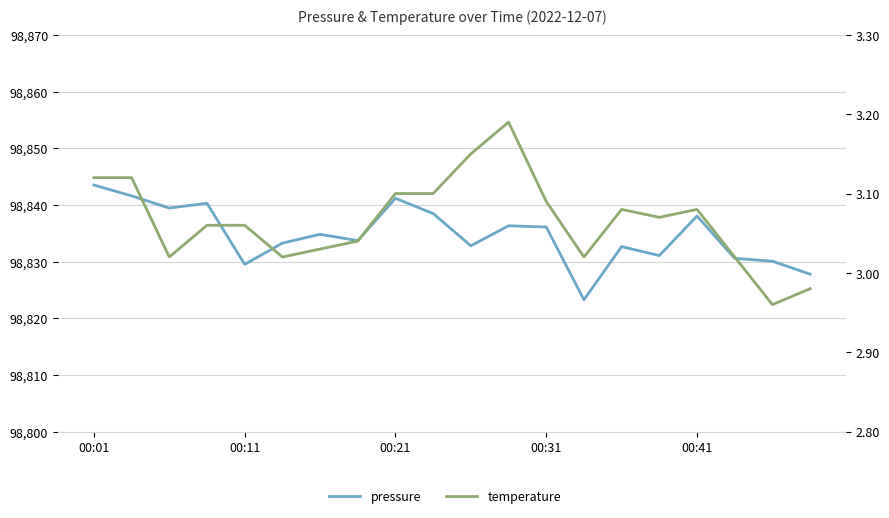

Where does the temperature series first go above 3?

00:01